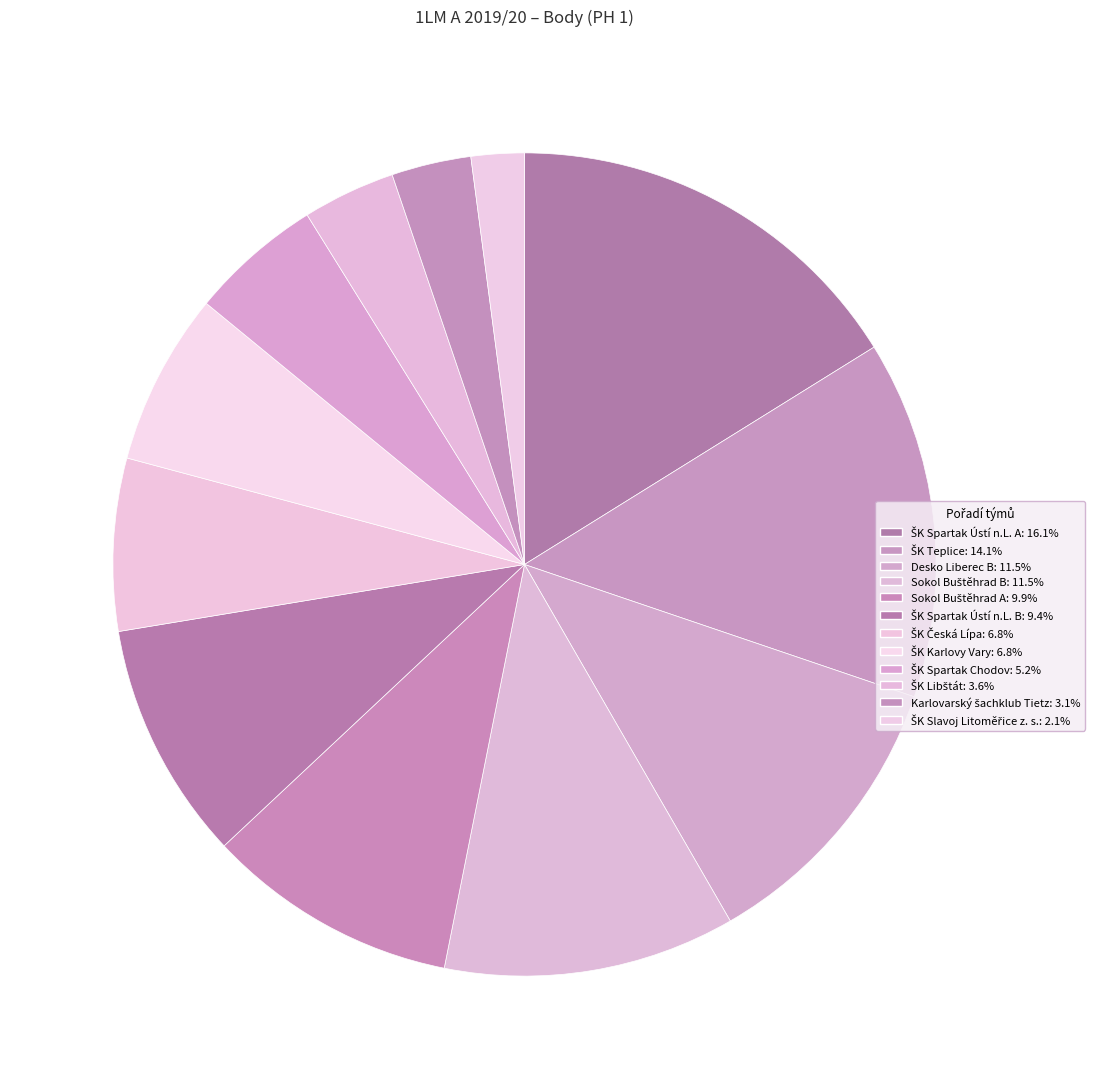

True or false: ŠK Spartak Ústí n.L. B accounts for 9% of the total.

True